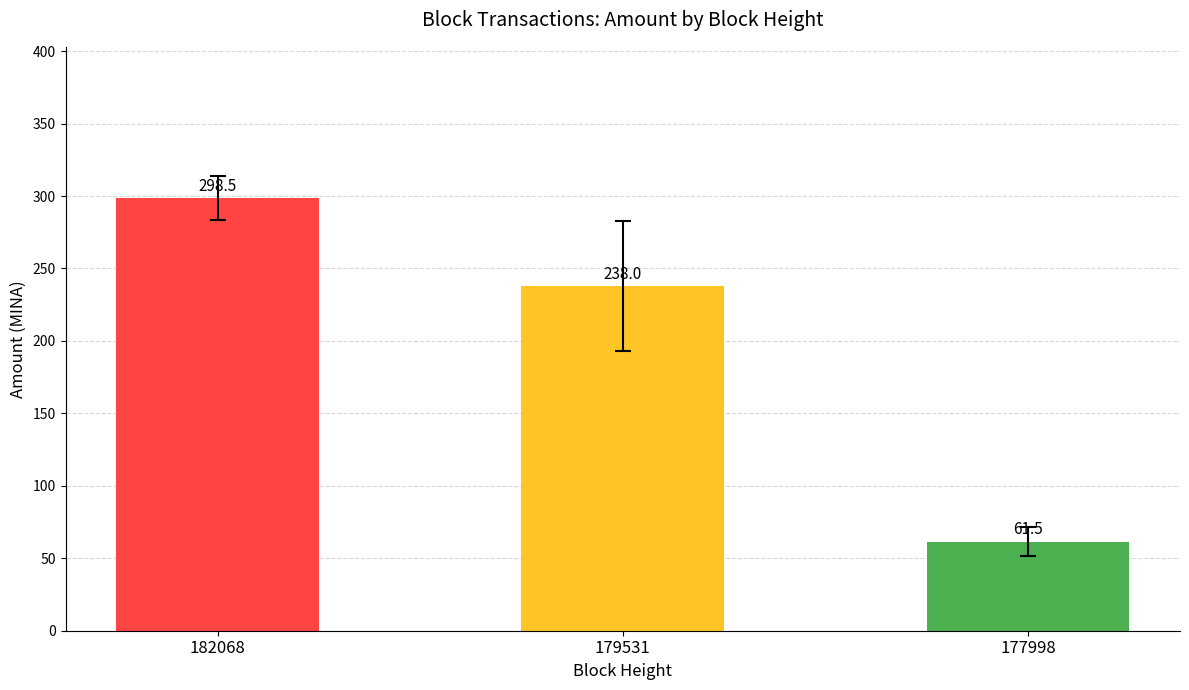

The chart shows a value of 86.5 at 177998. True or false?

False